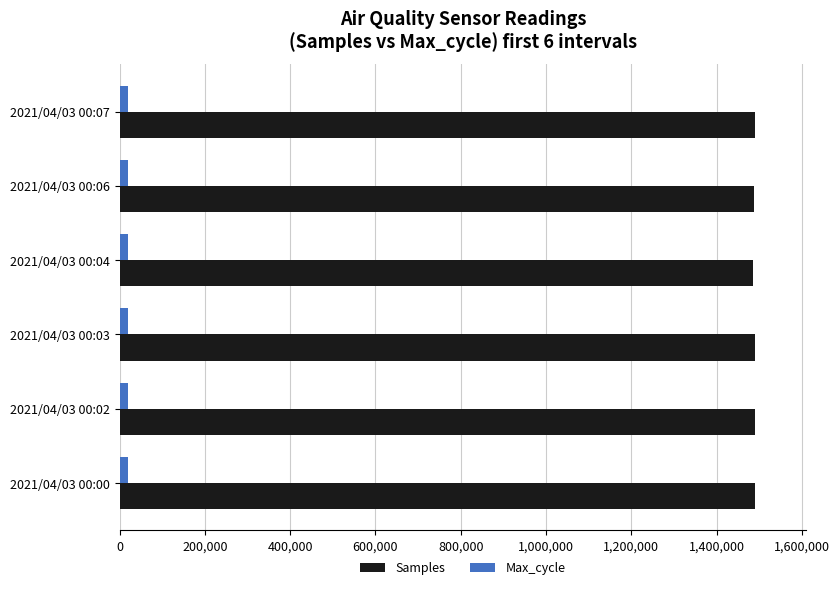

What is the sum of all Max_cycle values?

120646